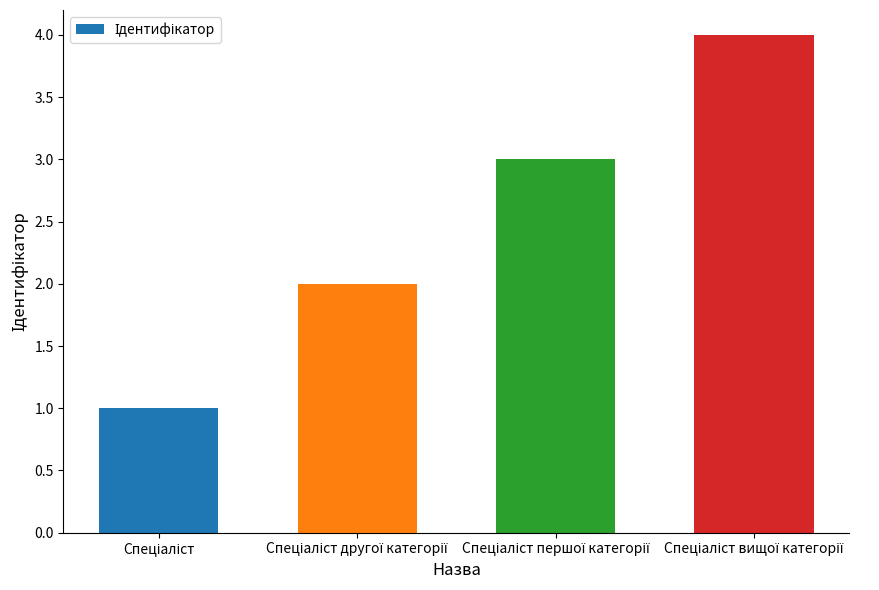

What is the sum of all values?

10